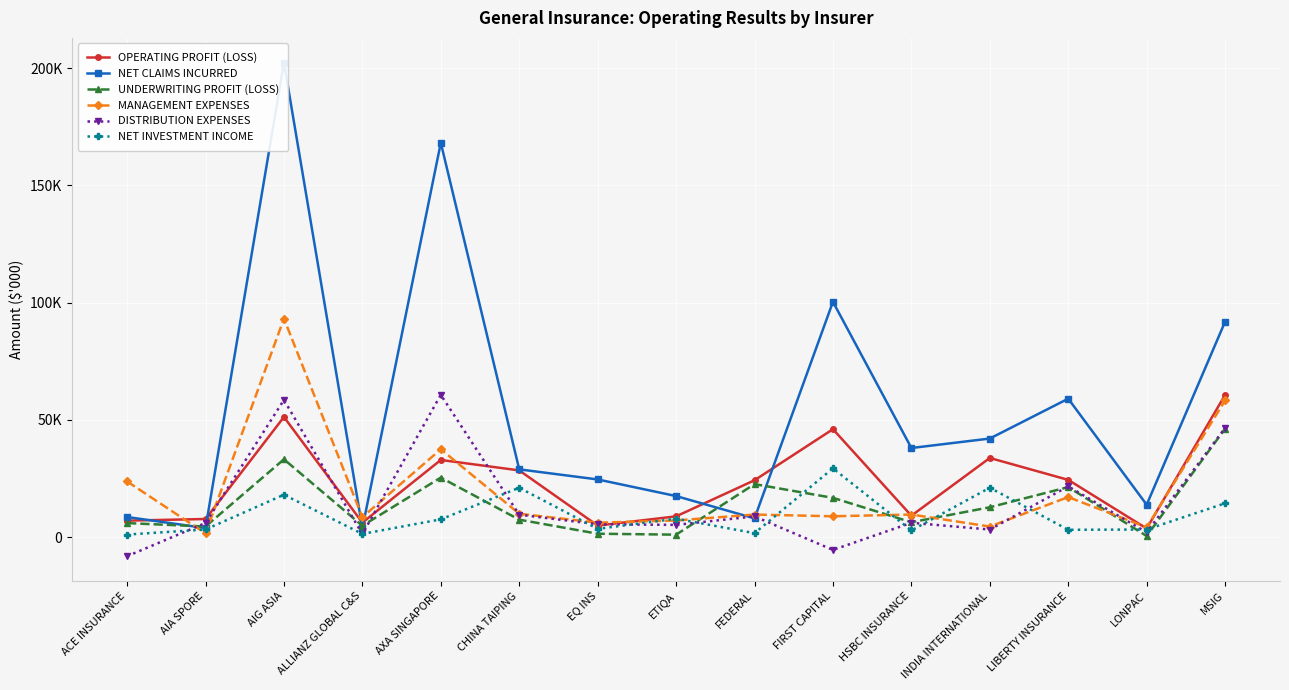

What position from the right is EQ INS?

9